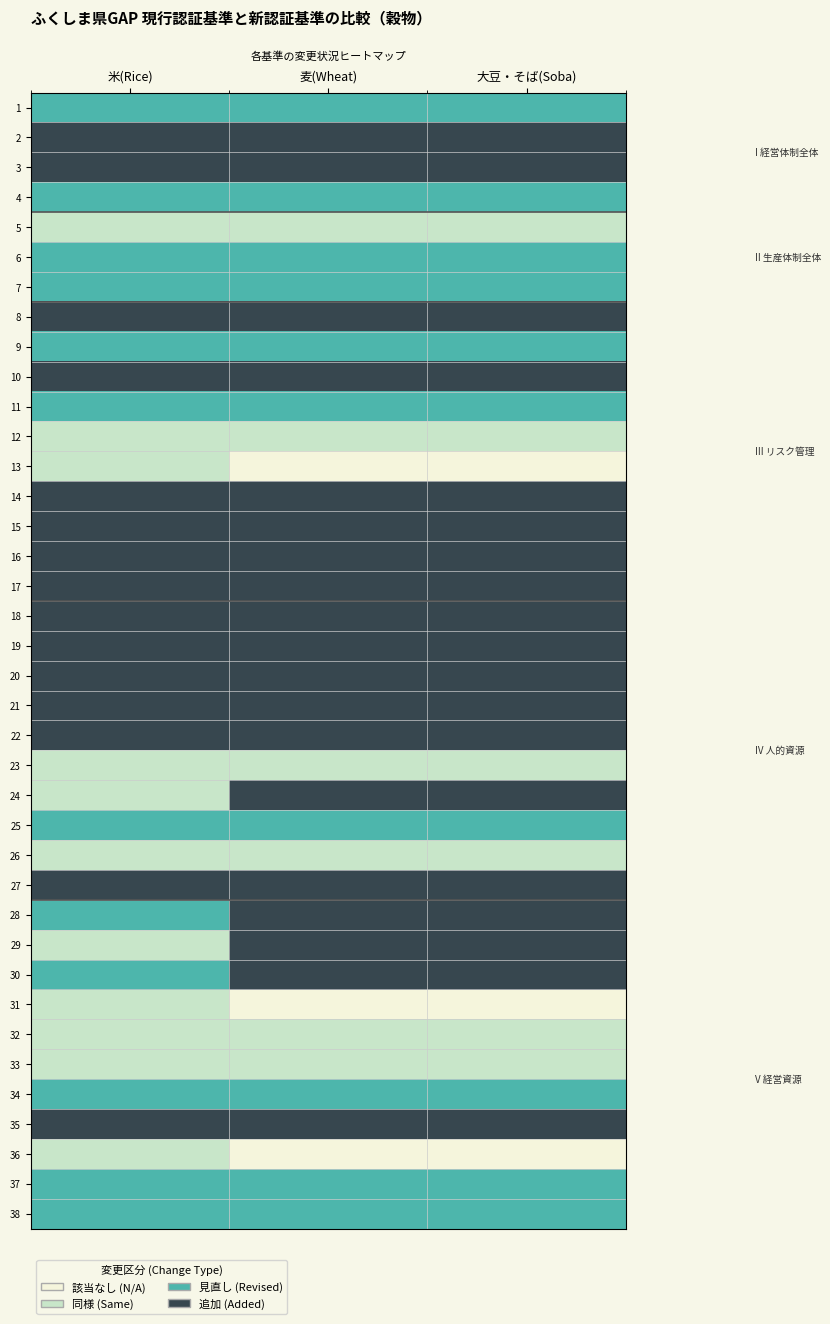

At which category is the sum across all series the highest?

麦(Wheat)